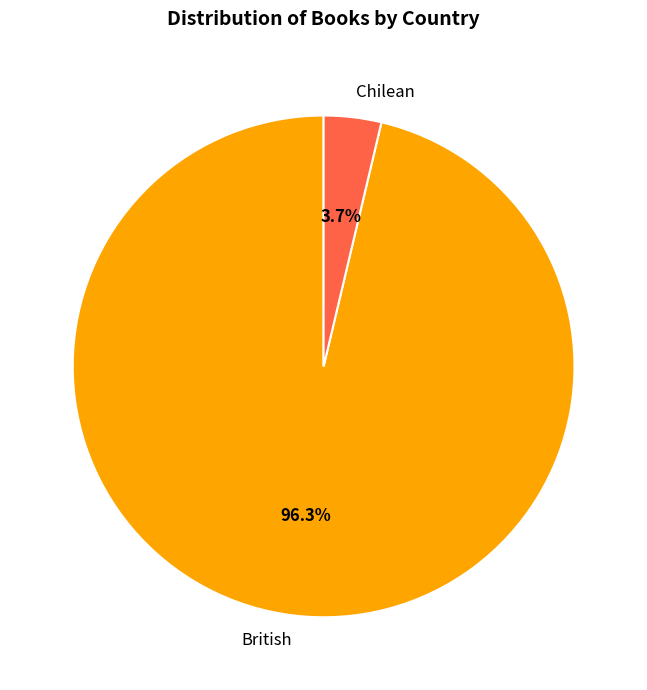

Count the number of slices in the pie.

2